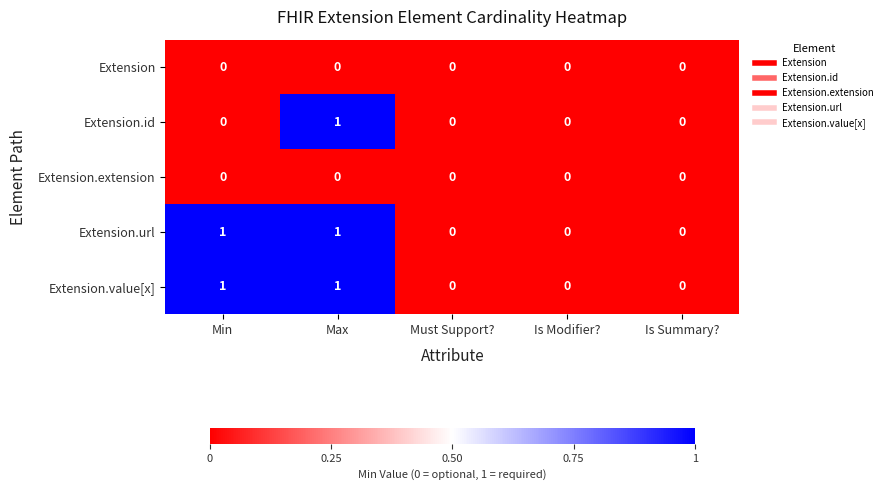

Is it true that Extension equals 0 at Is Summary??

True